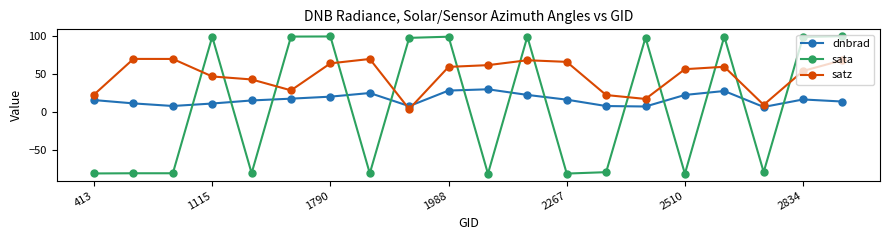

Rank the series by their maximum value, from highest to lowest.

sata, satz, dnbrad